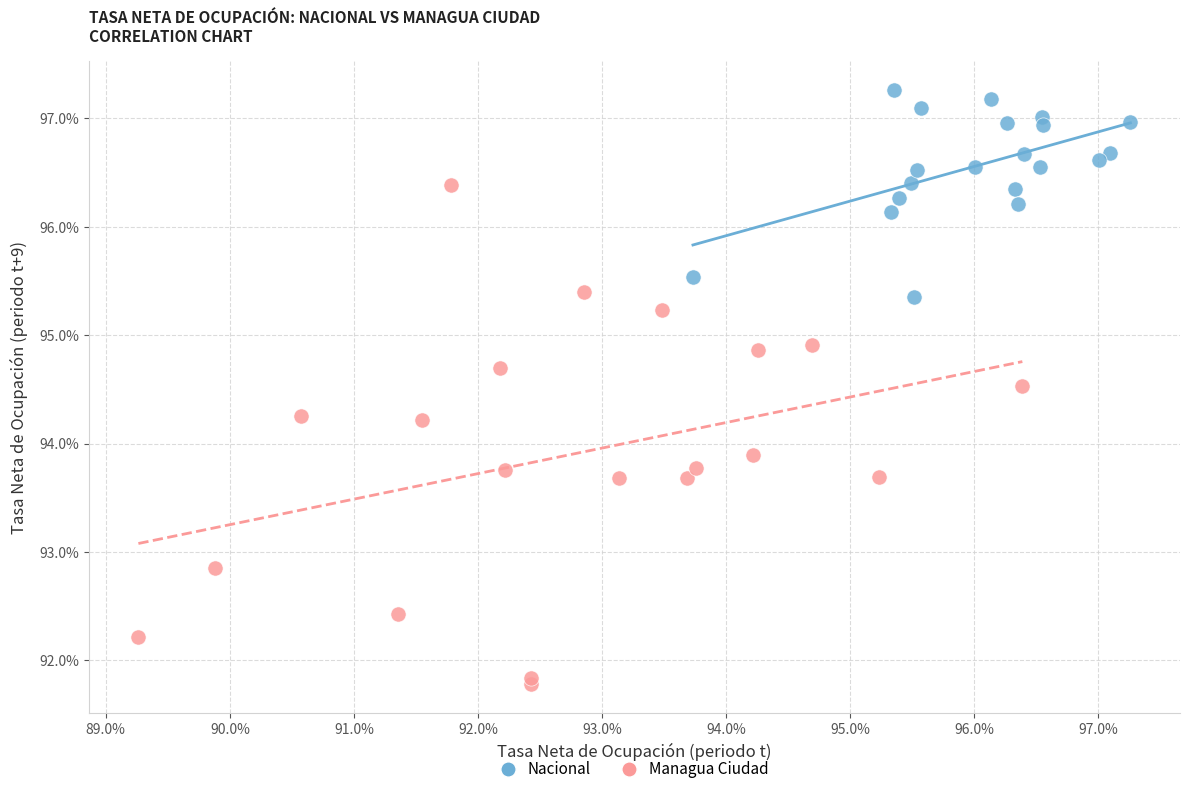

What are all the series names shown in the legend?

Nacional, Managua Ciudad